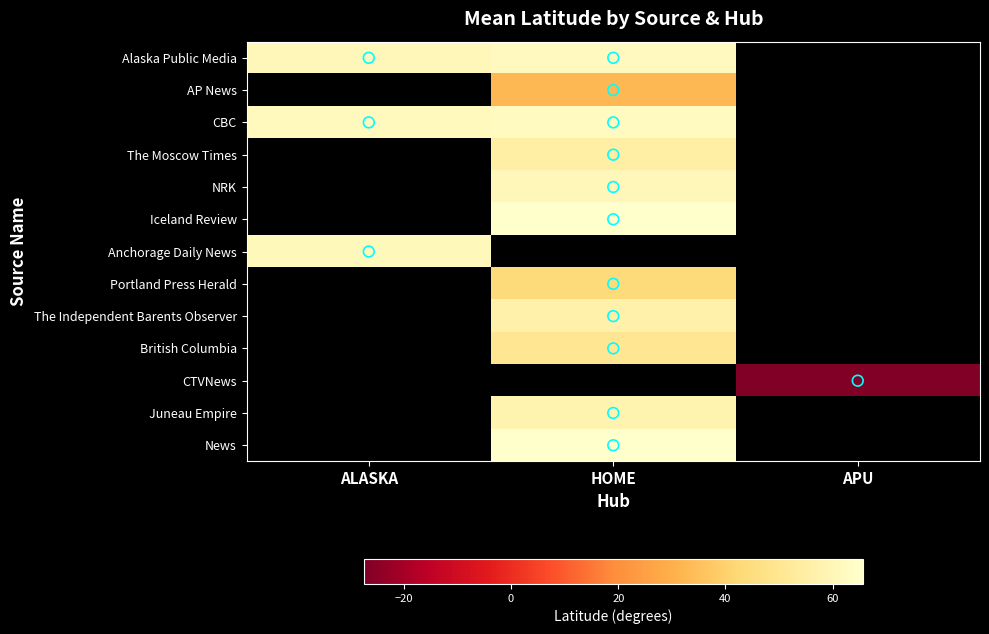

The CBC series shows 27.3 at ALASKA. True or false?

False